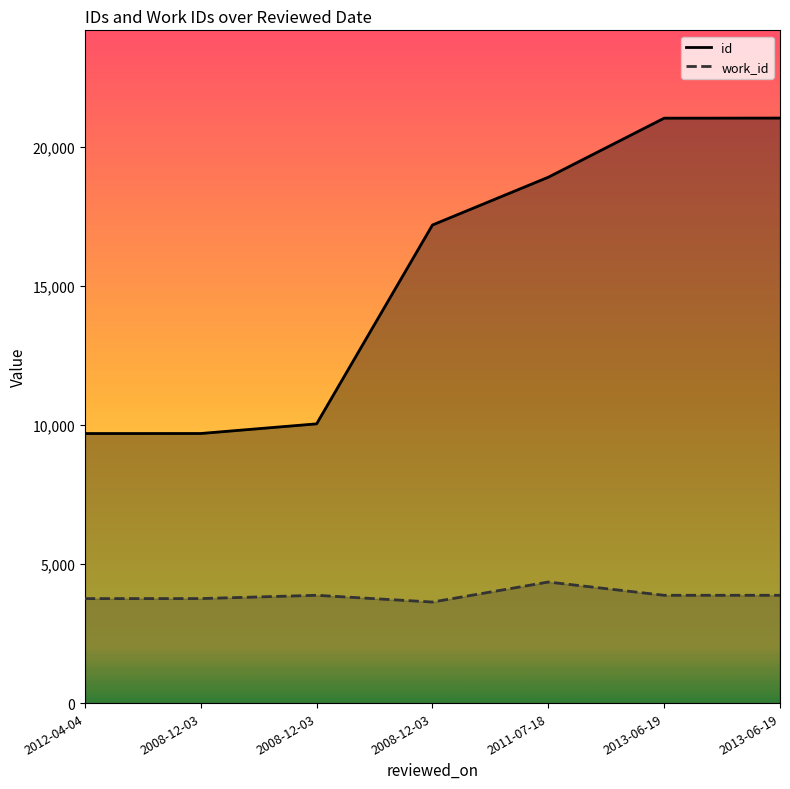

Reading left to right, extract all data points from this chart.

id: 2012-04-04=9692	2008-12-03=9693	2008-12-03=10040	2008-12-03=17190	2011-07-18=18908	2013-06-19=21031	2013-06-19=21034
work_id: 2012-04-04=3757	2008-12-03=3758	2008-12-03=3876	2008-12-03=3633	2011-07-18=4353	2013-06-19=3876	2013-06-19=3876